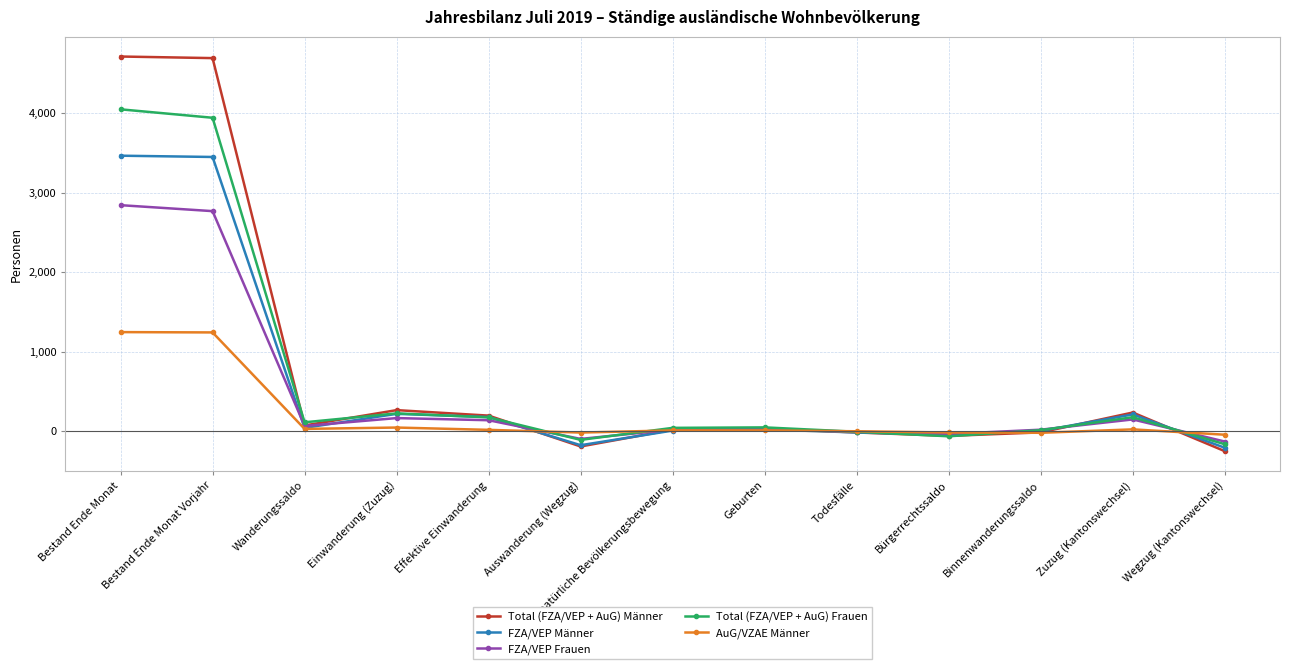

Is it true that Total (FZA/VEP + AuG) Frauen equals 177 at Zuzug (Kantonswechsel)?

True